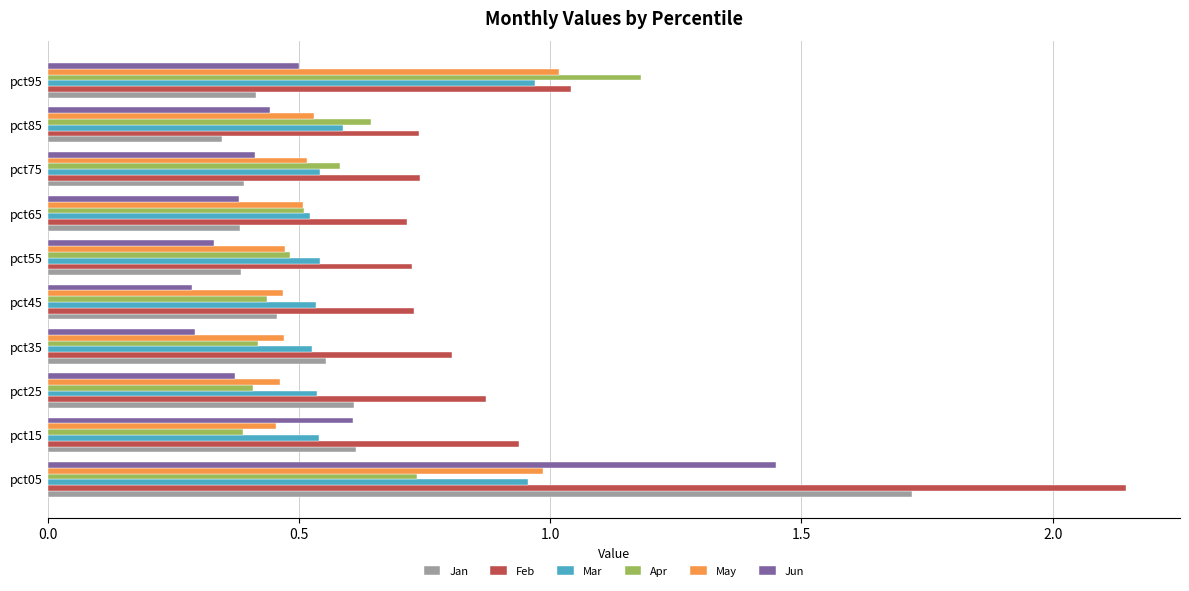

At how many categories does at least one series exceed 0?

10